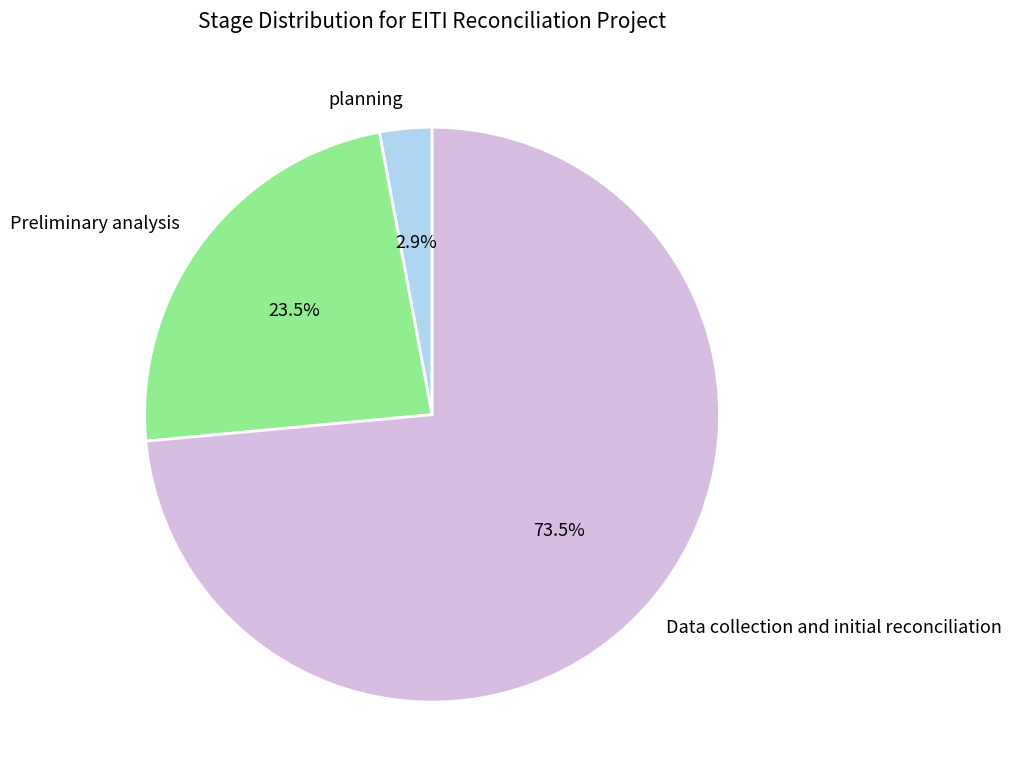

Between Preliminary analysis and Data collection and initial reconciliation, which is larger?

Data collection and initial reconciliation